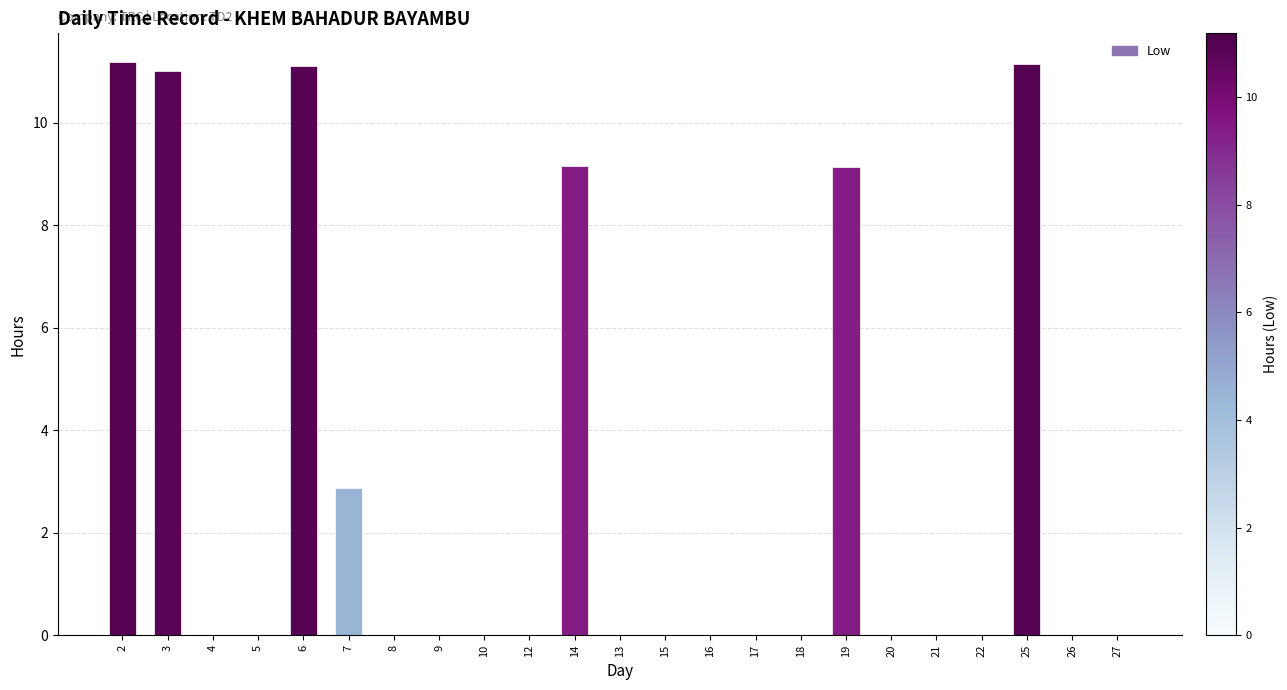

At which label is the value closest to 5?

7